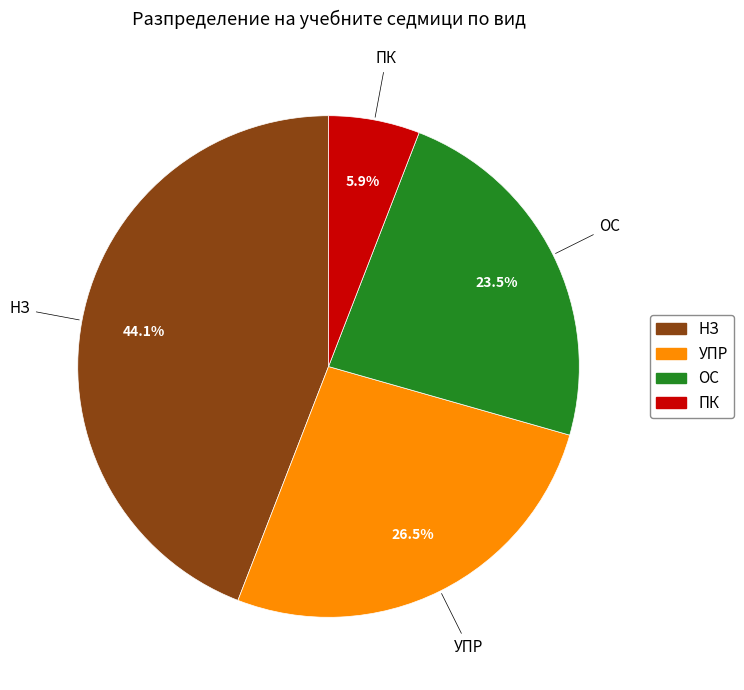

Combined, do НЗ and ОС account for over 50%?

Yes